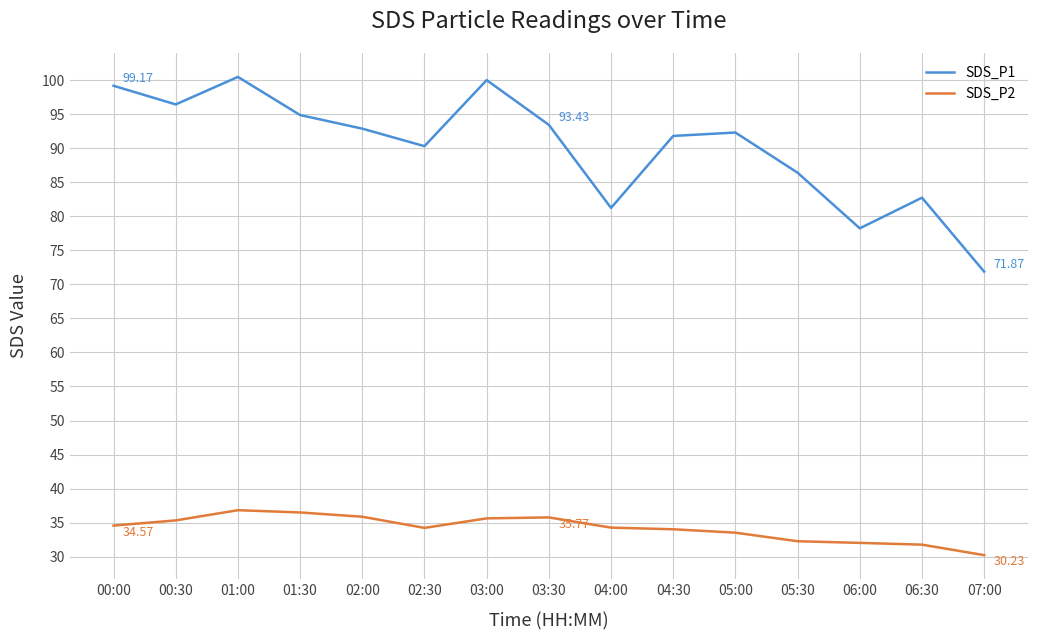

Which series has the largest total across all categories?

SDS_P1